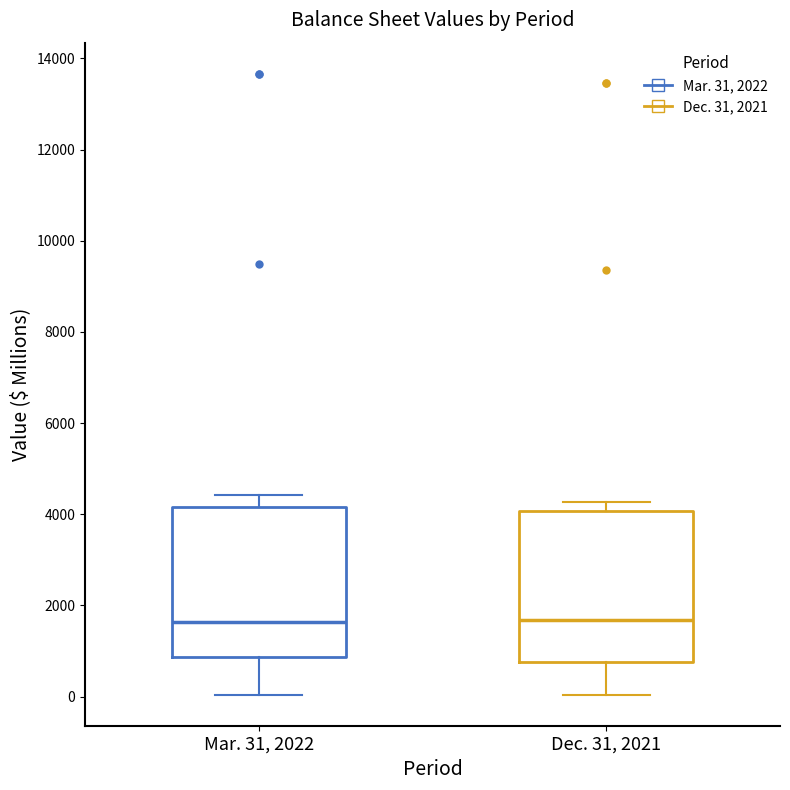

Where does the upper whisker of the box for Dec. 31, 2021 end on the y-axis? The values are not printed on the chart, so give them approximately, as read against the axis.

4200